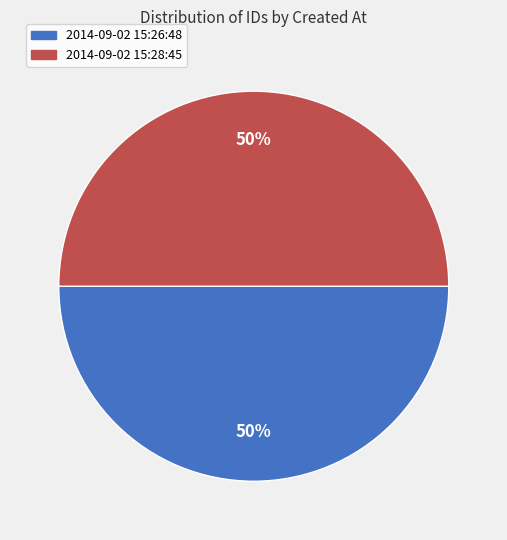

Do 2014-09-02 15:26:48 and 2014-09-02 15:28:45 together represent more than half of the pie?

Yes